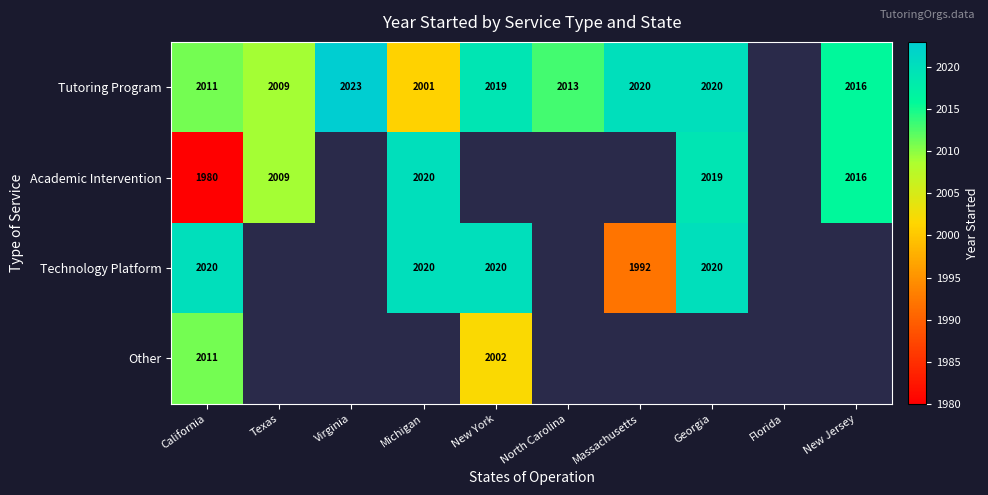

Which series has the largest range (max minus min)?

Academic Intervention